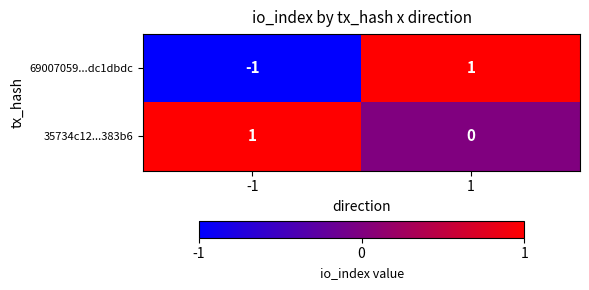

List the series in order of their overall mean, highest first.

35734c12...383b6, 69007059...dc1dbdc